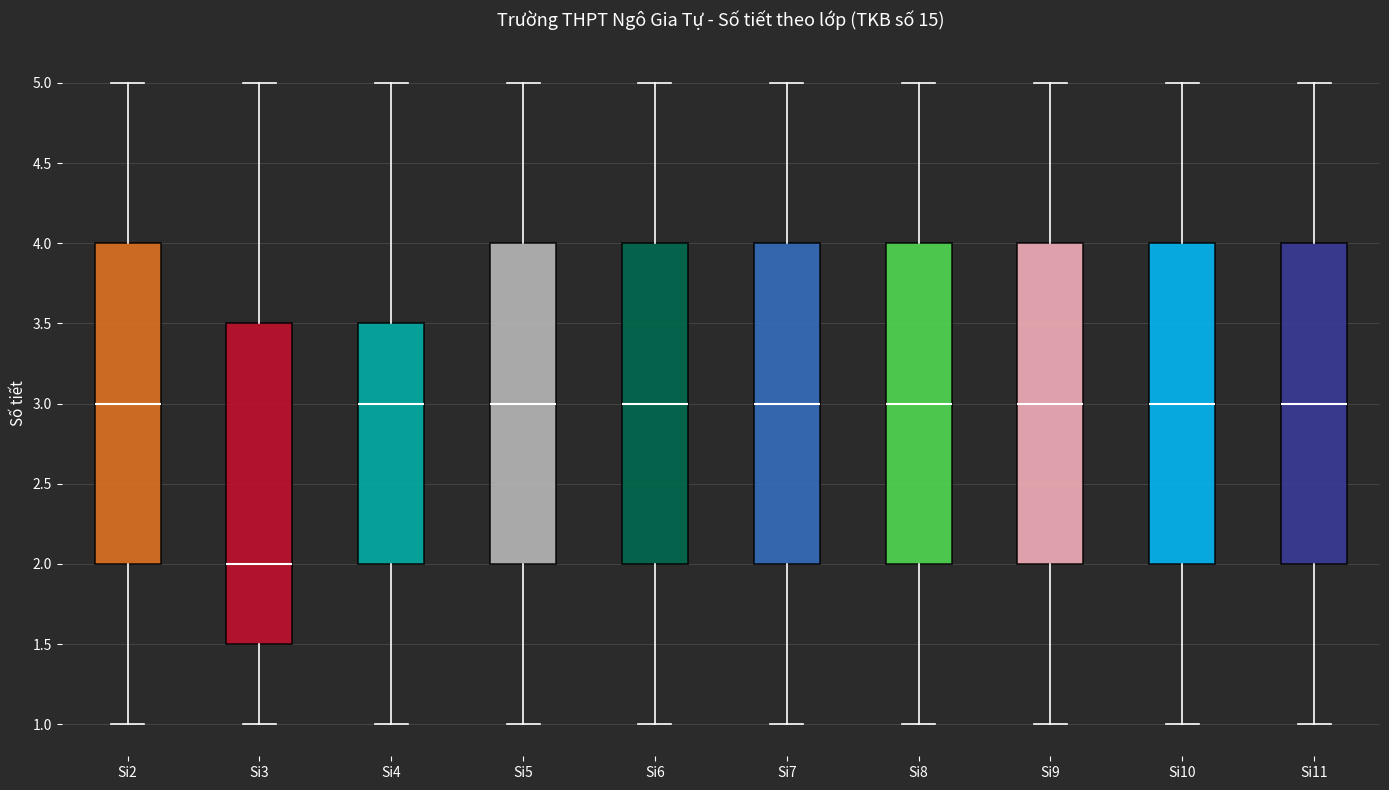

Where does the median line of the box for Si2 sit on the y-axis? The values are not printed on the chart, so give them approximately, as read against the axis.

3.0